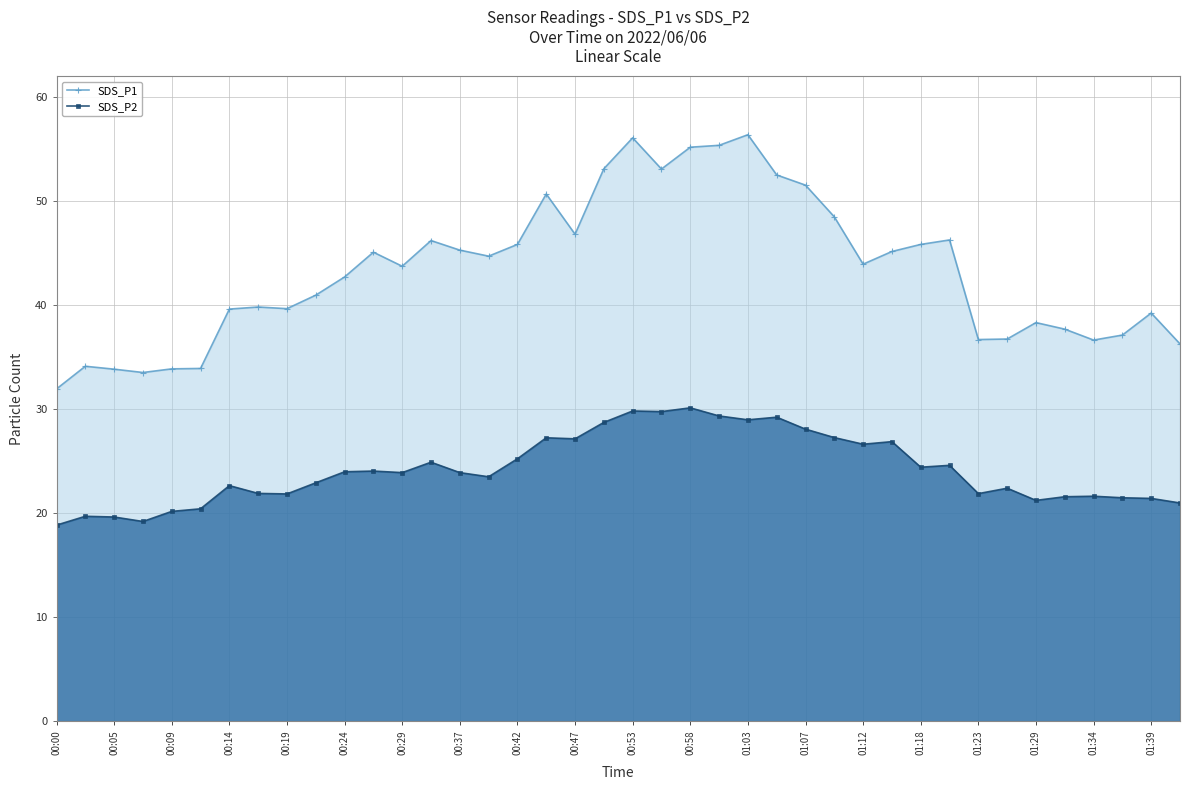

The SDS_P2 series shows 18.4 at 27. True or false?

False